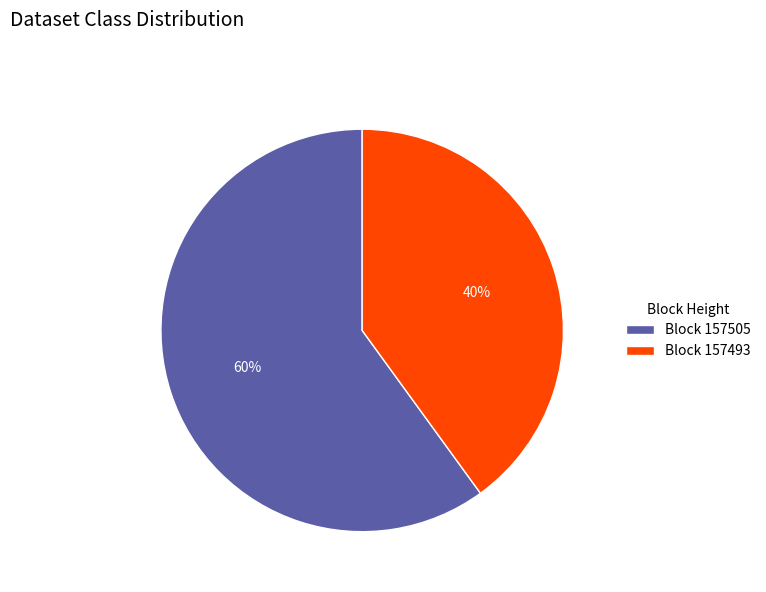

Is there any slice that represents more than half of the pie?

Yes